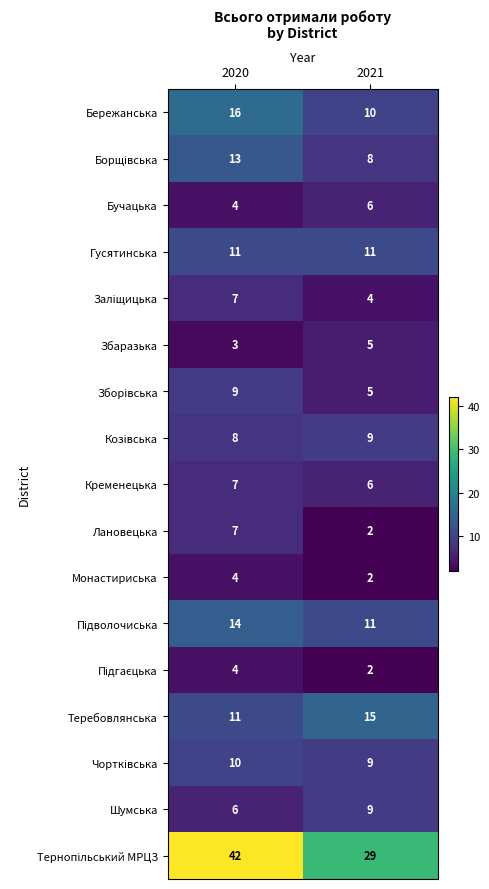

What is the spread (max minus min) of values at 2020?

39